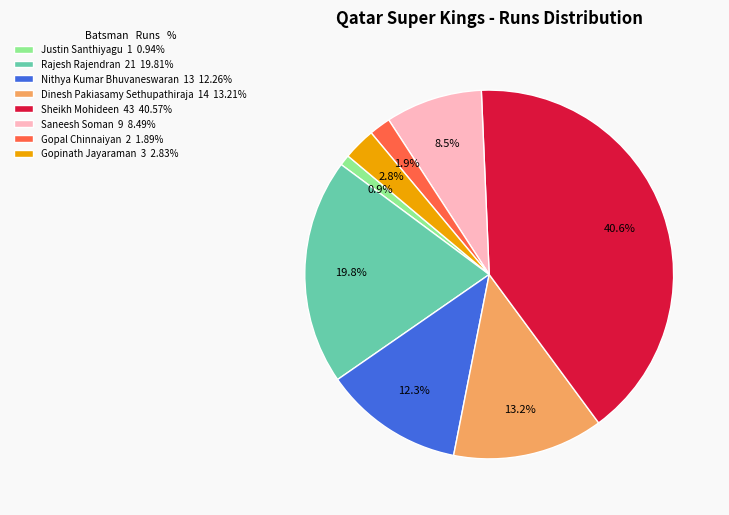

How many slices are in this pie chart?

8